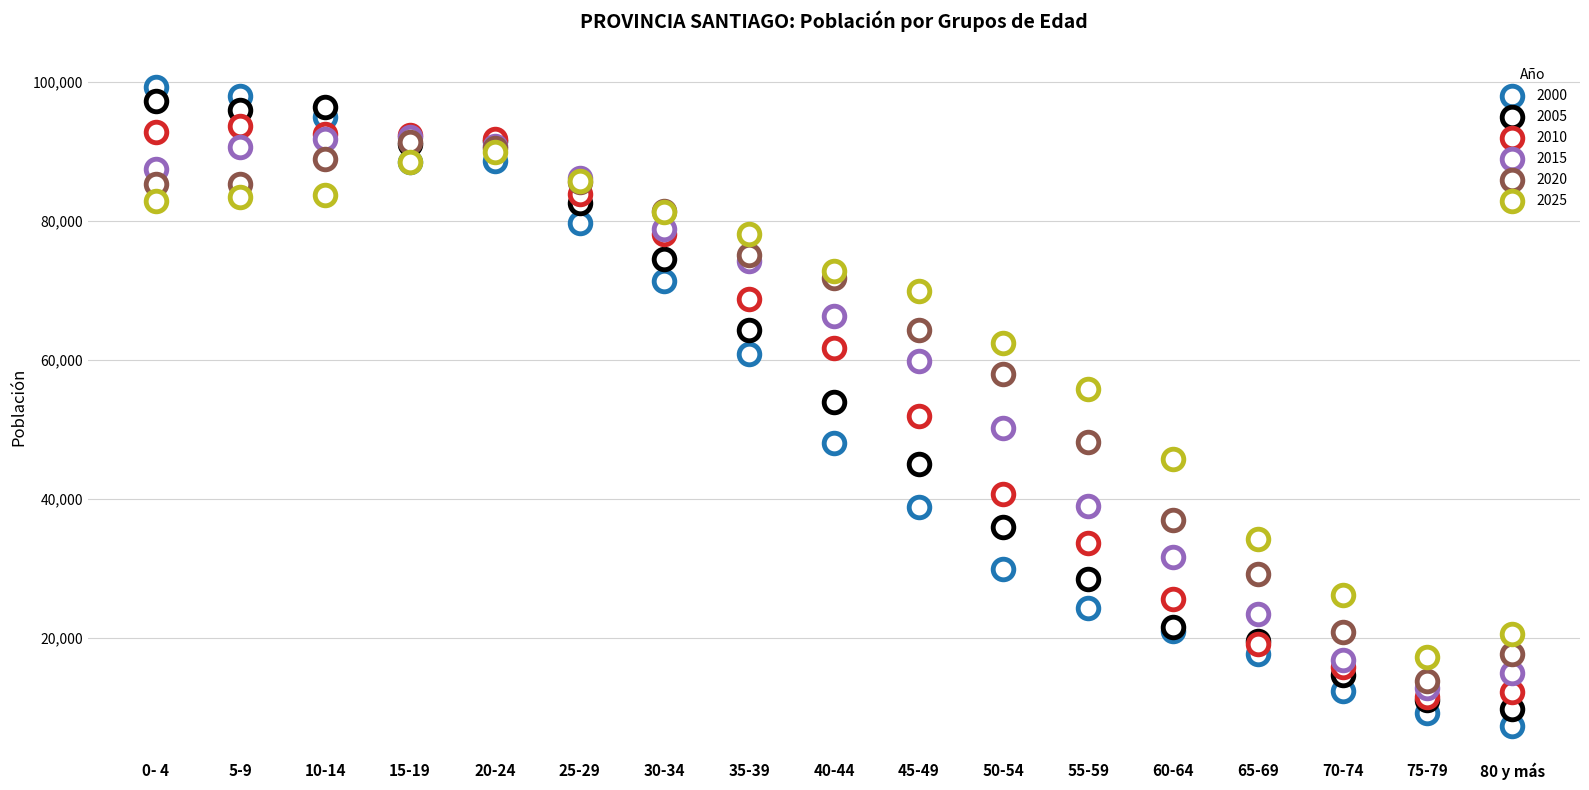

Which series contains the lowest Y value?

2000